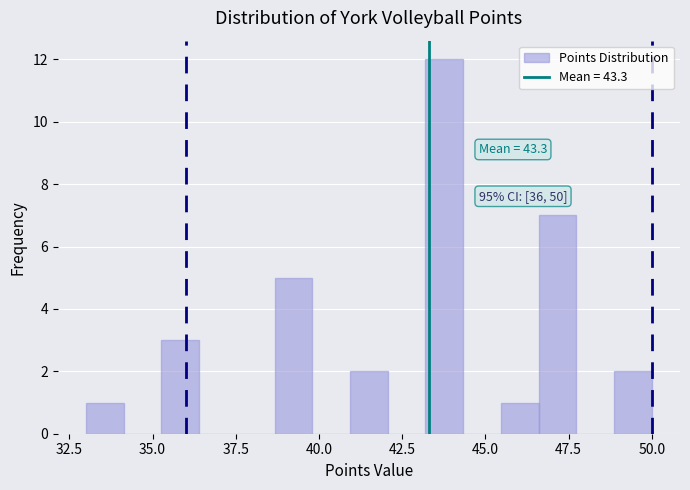

Read against the x-axis, roughly where is the centre of the tallest bar?

44.0